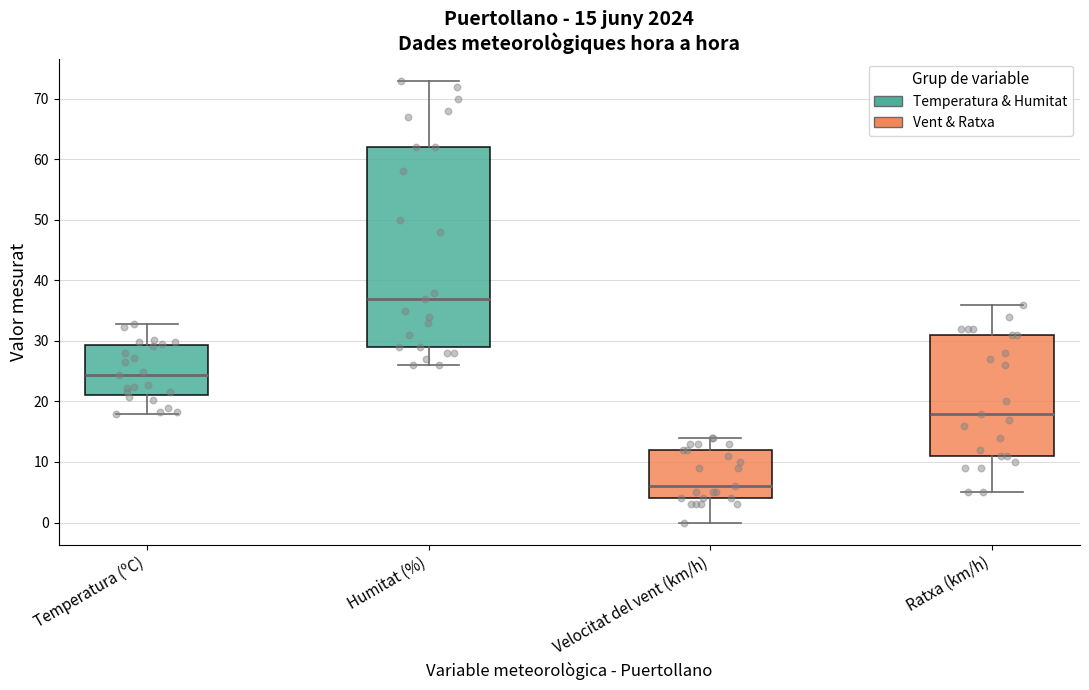

Which box is the tallest, from its lower edge to its upper edge?

Humitat (%)